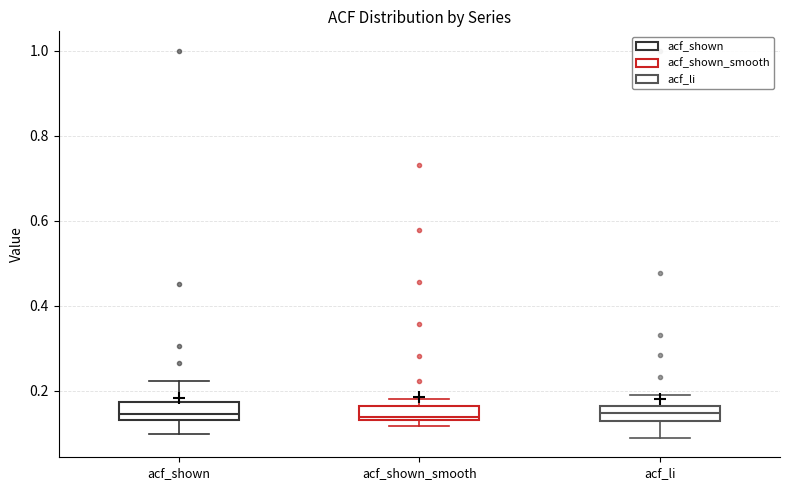

Where is the lower edge of the box for acf_shown_smooth on the y-axis? The values are not printed on the chart, so give them approximately, as read against the axis.

0.14